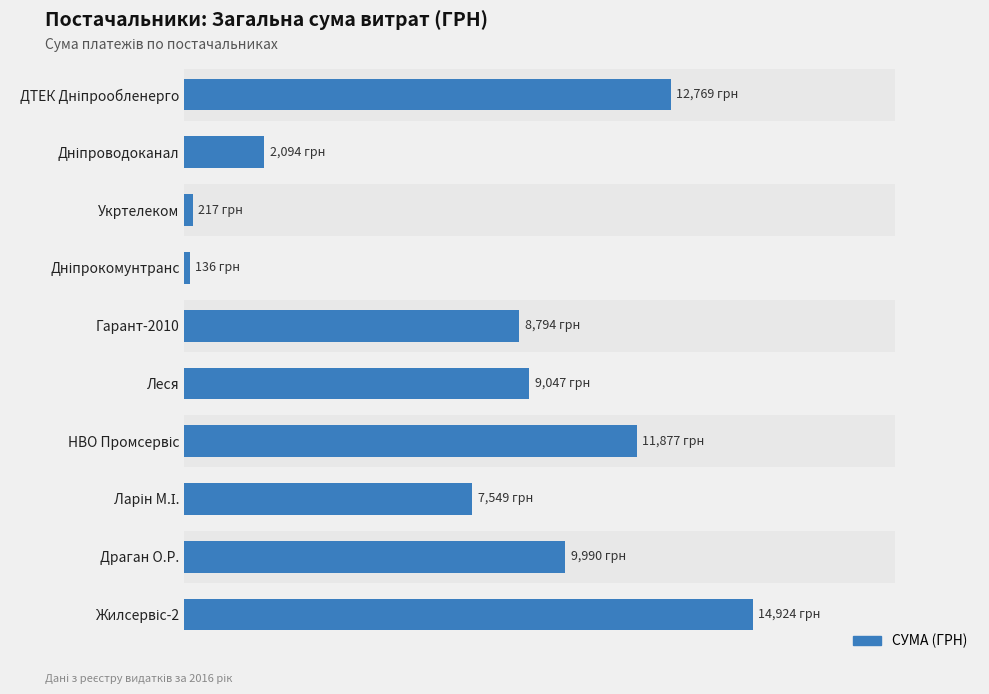

What is the smallest value displayed?

135.7